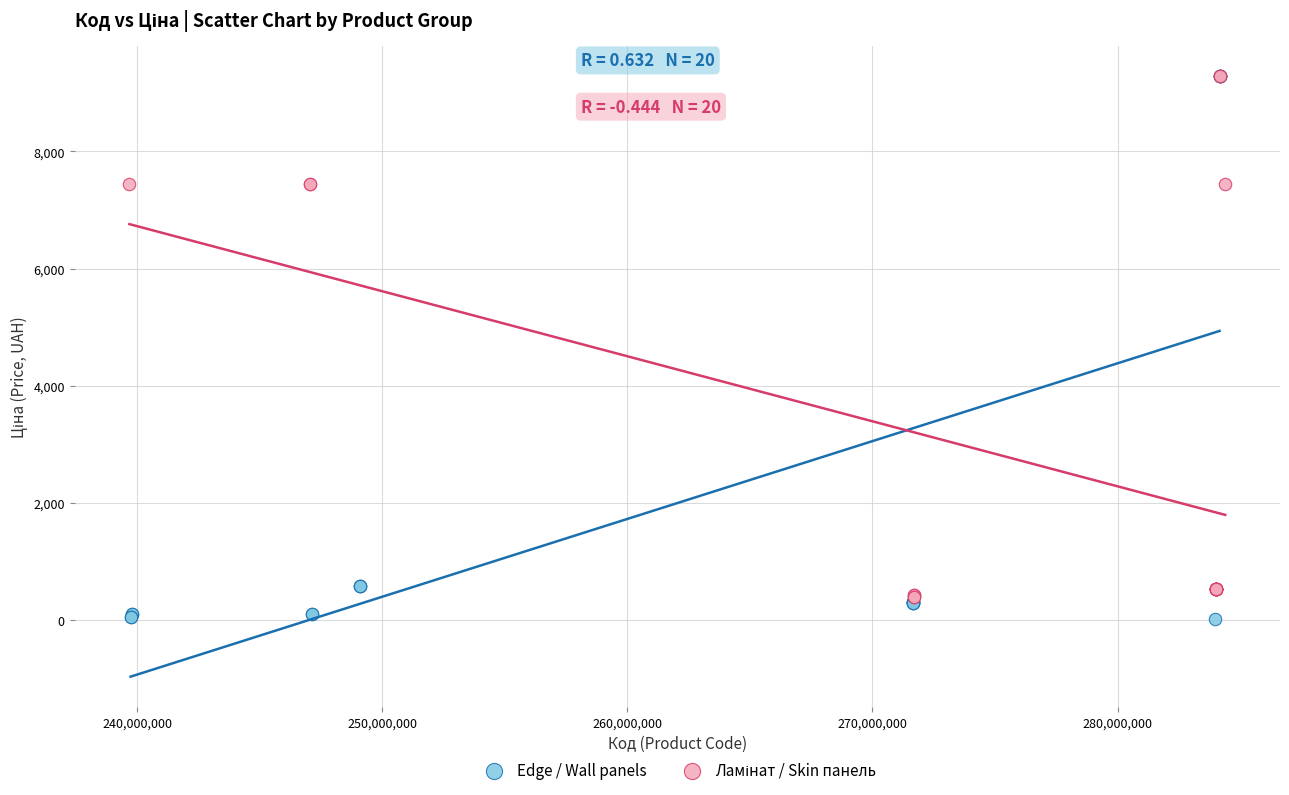

Which series has the widest spread of Y values?

Edge / Wall panels